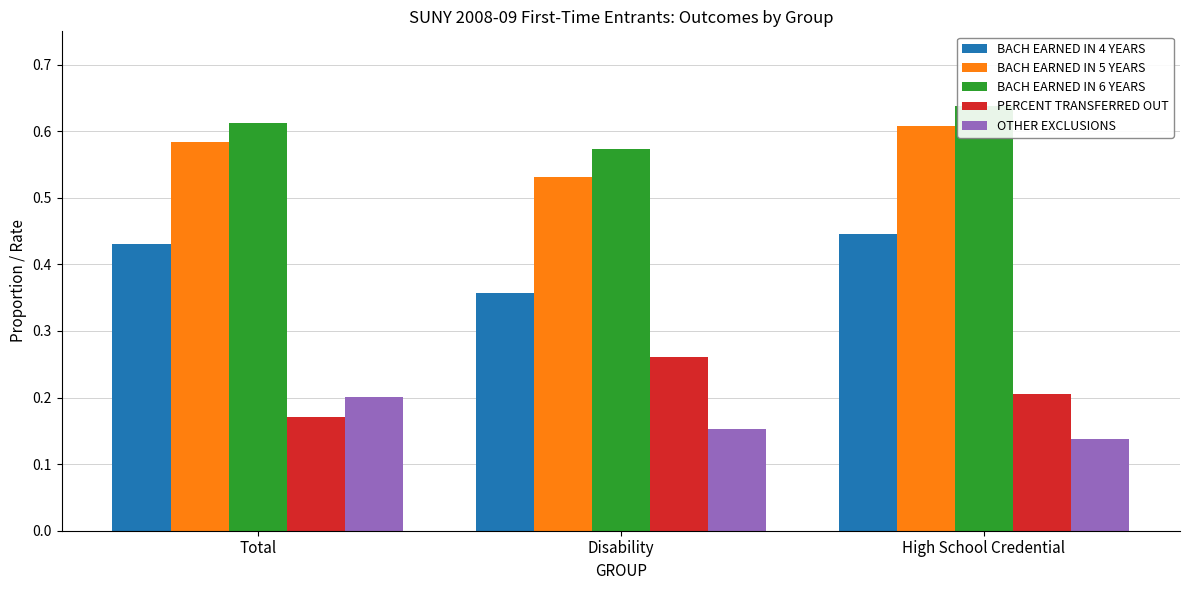

How many BACH EARNED IN 5 YEARS values are between 0 and 1?

3